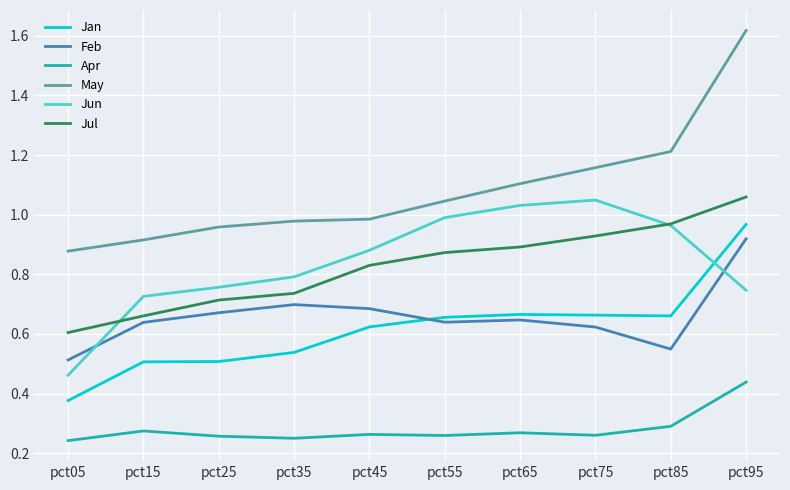

Does the chart have visible grid lines?

Yes